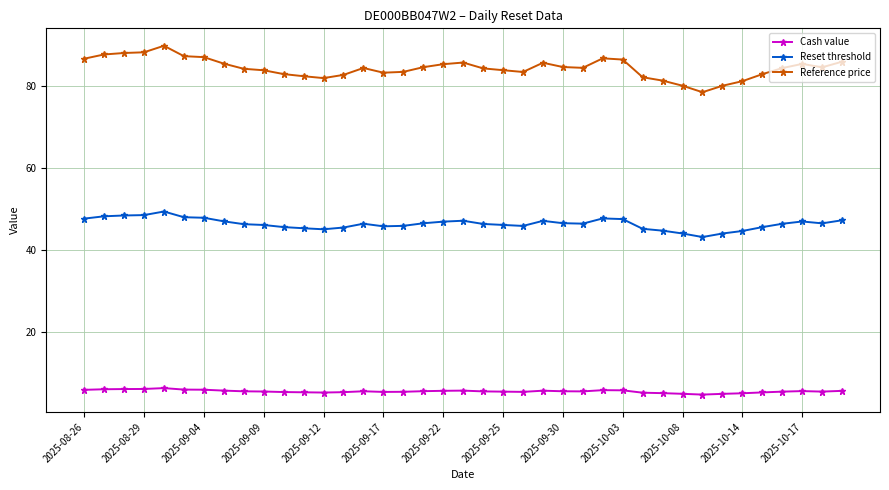

What is the difference between the maximum and minimum values in the Reference price series?

11.3